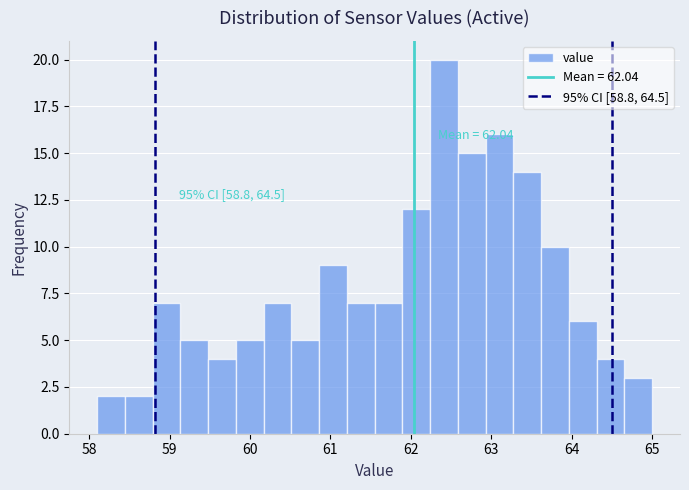

Read against the x-axis, roughly where is the centre of the tallest bar?

62.4